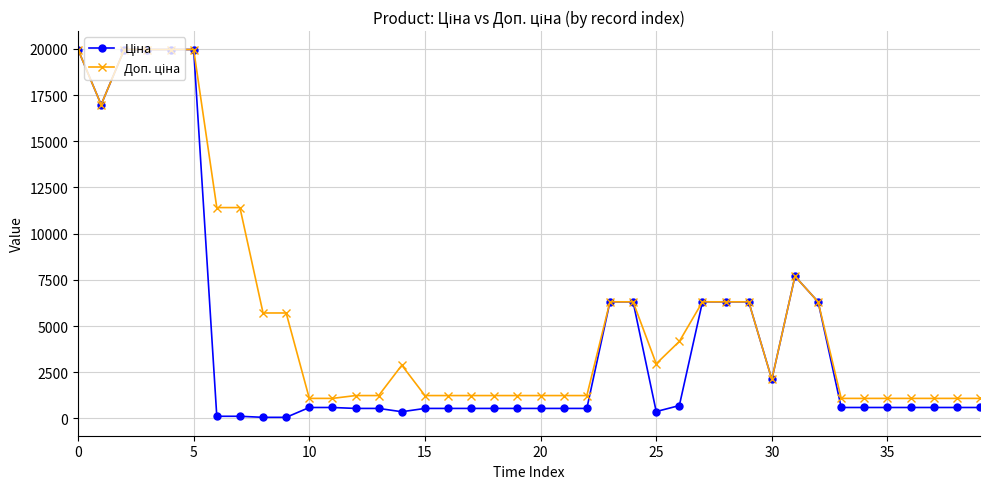

What is the greatest value displayed?

19964.2